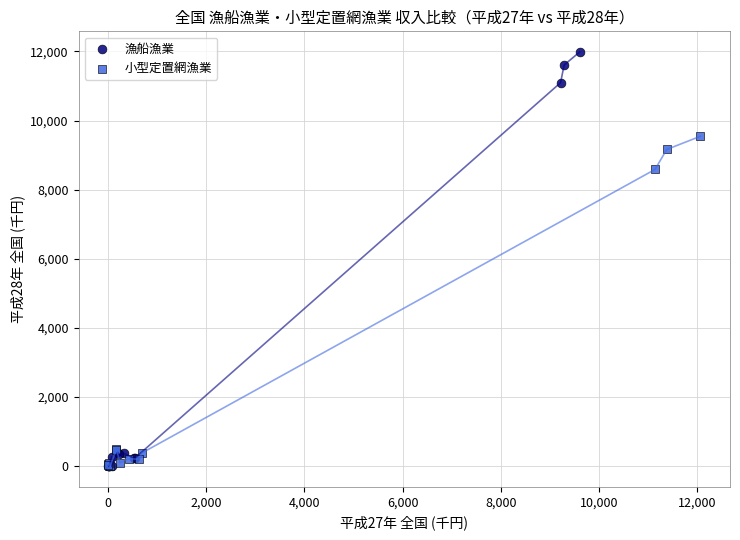

Which series reaches the maximum Y coordinate?

漁船漁業